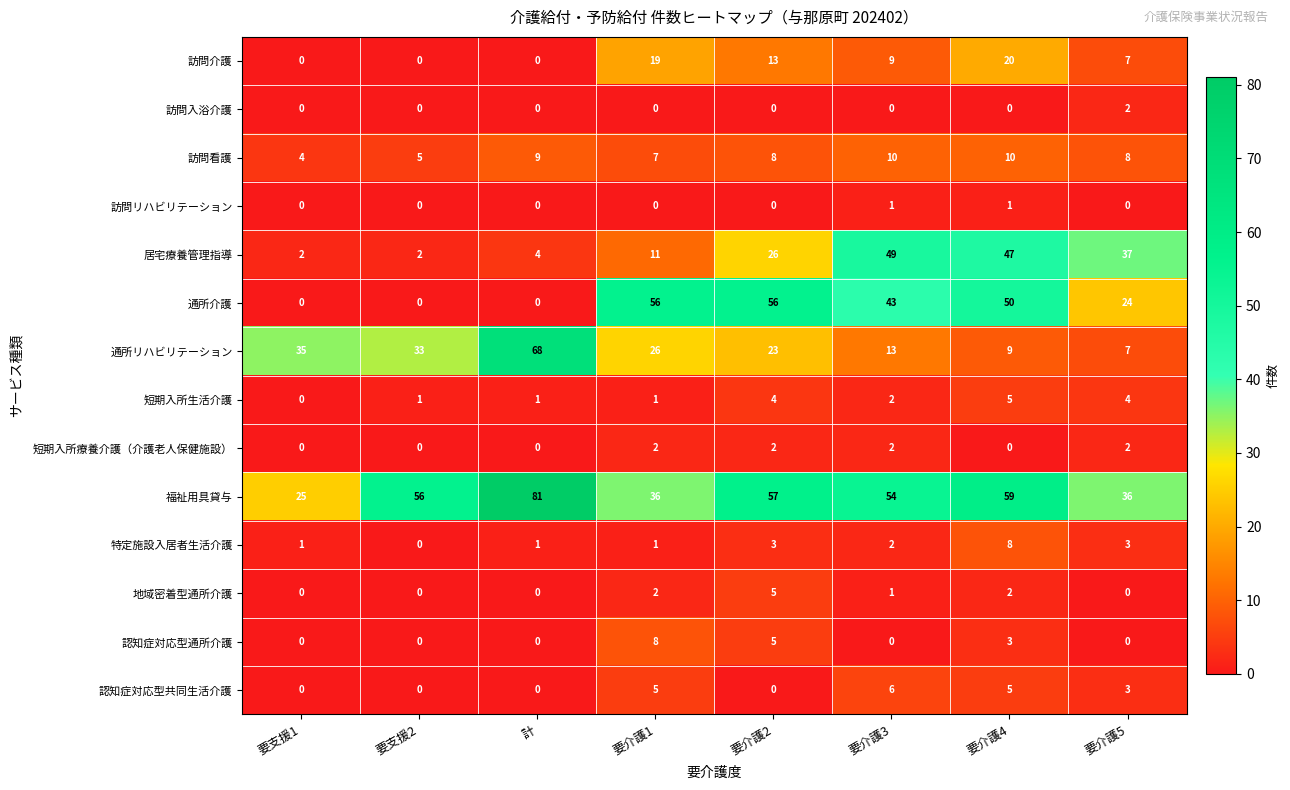

What is the maximum value for 訪問看護?

10